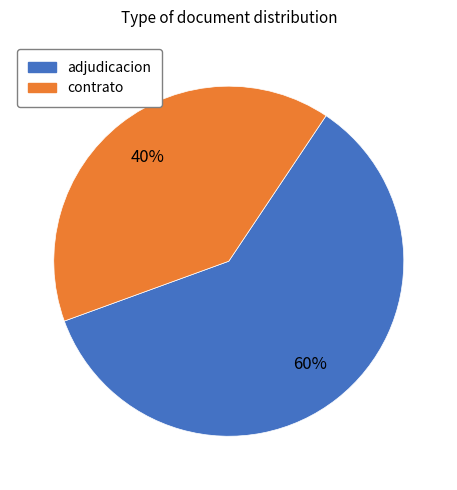

Does any single category account for the majority?

Yes